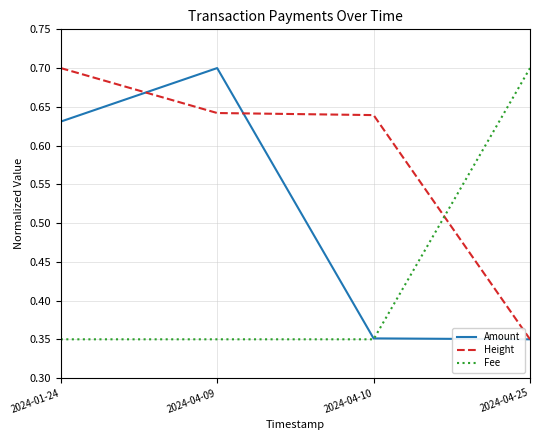

How many times do Fee and Height cross each other?

1